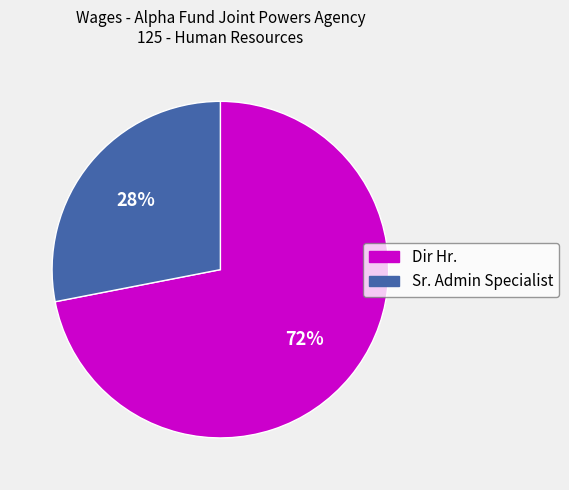

To the nearest percent, what portion does Dir Hr. represent?

72%